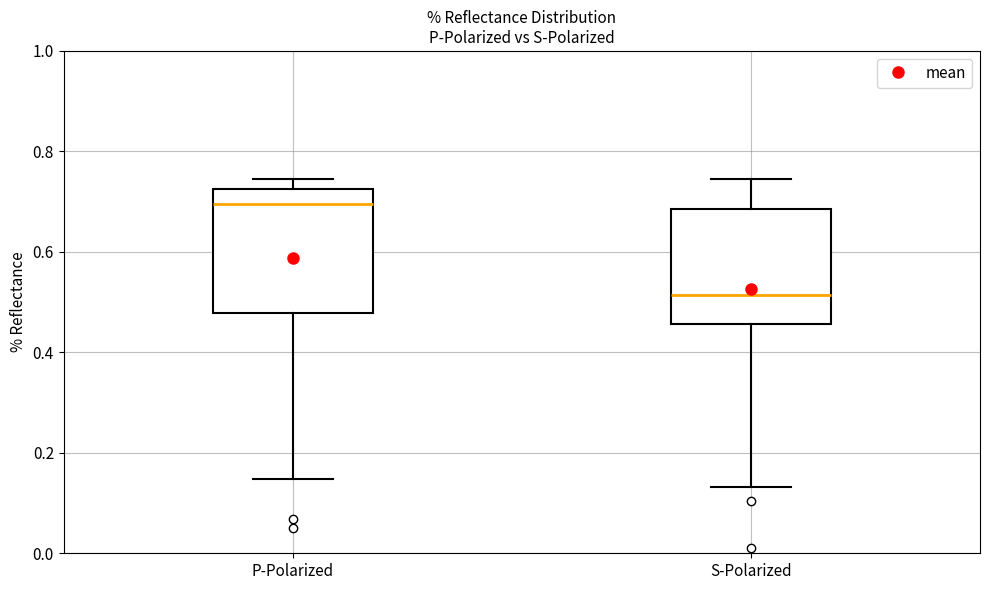

Reading left to right, read every box against the y-axis: the position of its median line, the range the box covers, and the ends of its whiskers. The values are not printed on the chart, so give them approximately, as read against the axis.

P-Polarized: median 0.70, box 0.48 to 0.72, whiskers 0.14 to 0.74
S-Polarized: median 0.52, box 0.46 to 0.68, whiskers 0.14 to 0.74